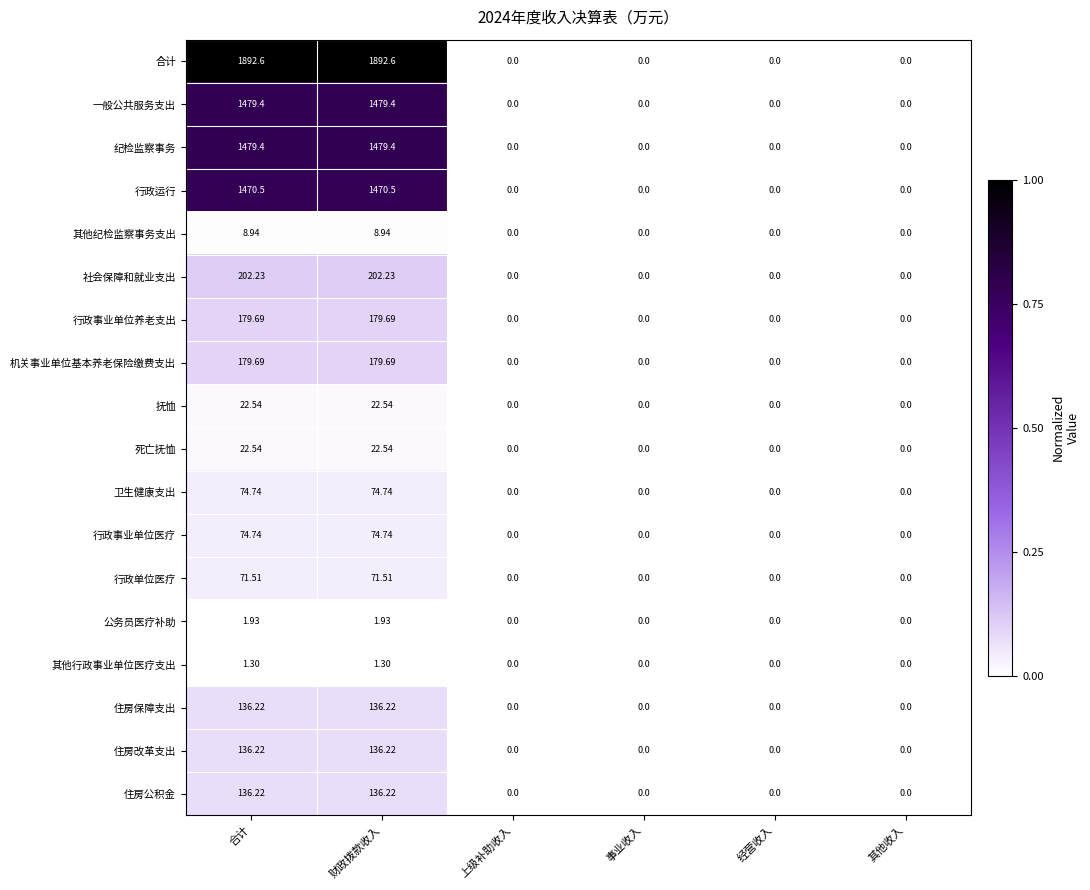

Which series has the largest range (max minus min)?

合计